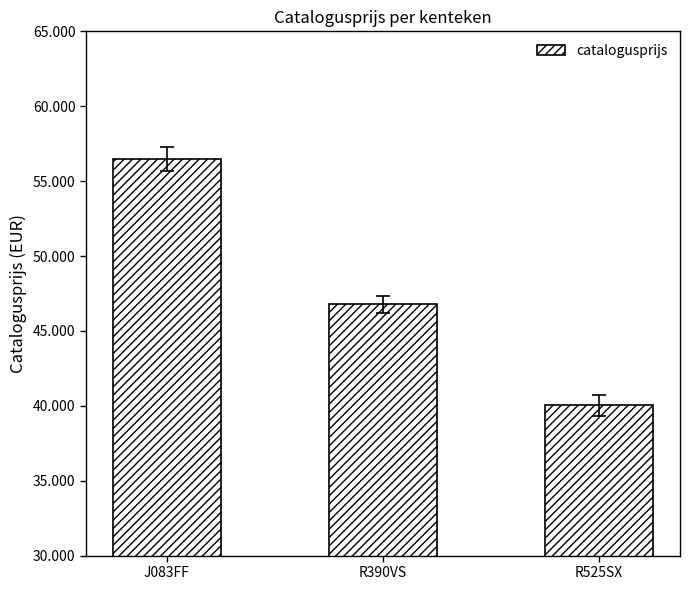

Does the chart contain any negative values?

No